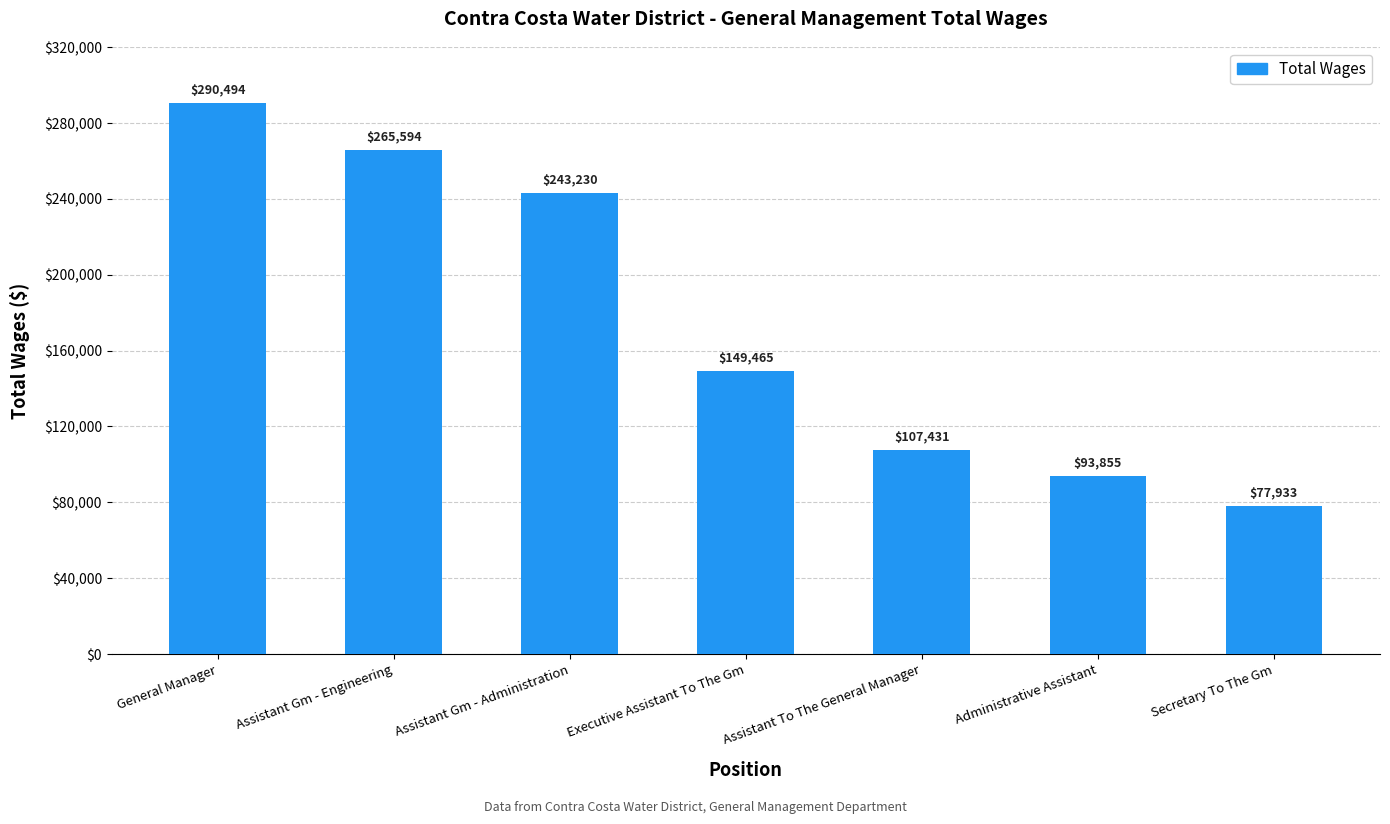

List the labels in order of value, smallest first.

Secretary To The Gm, Administrative Assistant, Assistant To The General Manager, Executive Assistant To The Gm, Assistant Gm - Administration, Assistant Gm - Engineering, General Manager